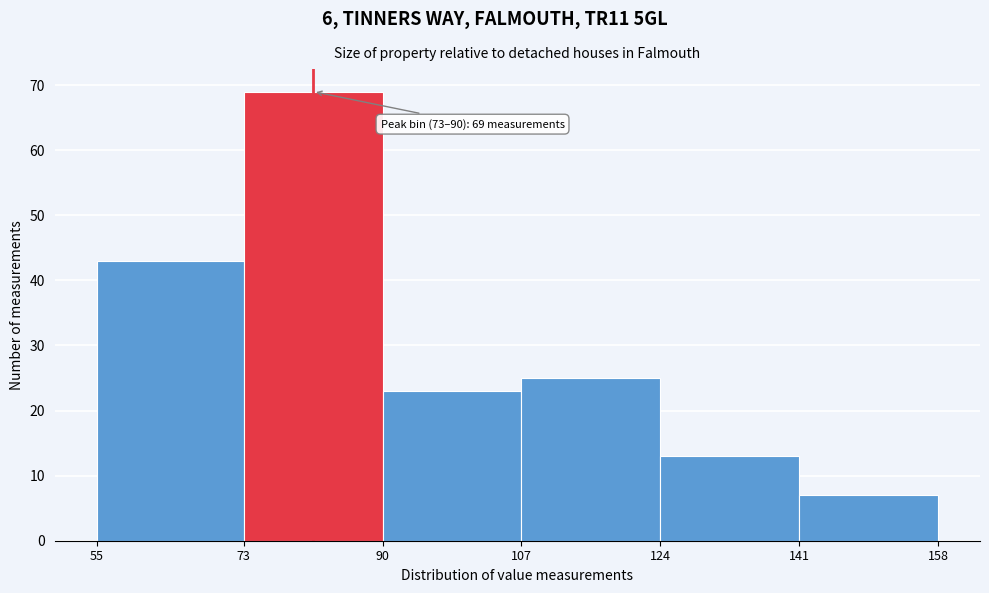

Which range on the x-axis has the tallest bar?

73 to 90